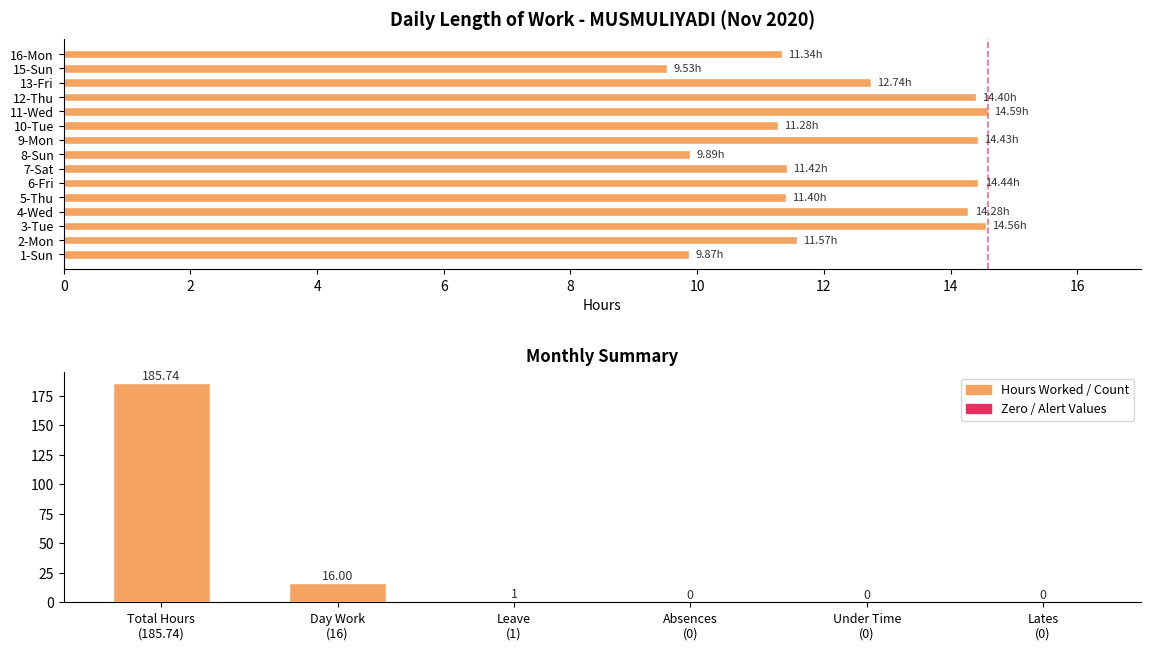

Read the value at 16-Mon.

11.3